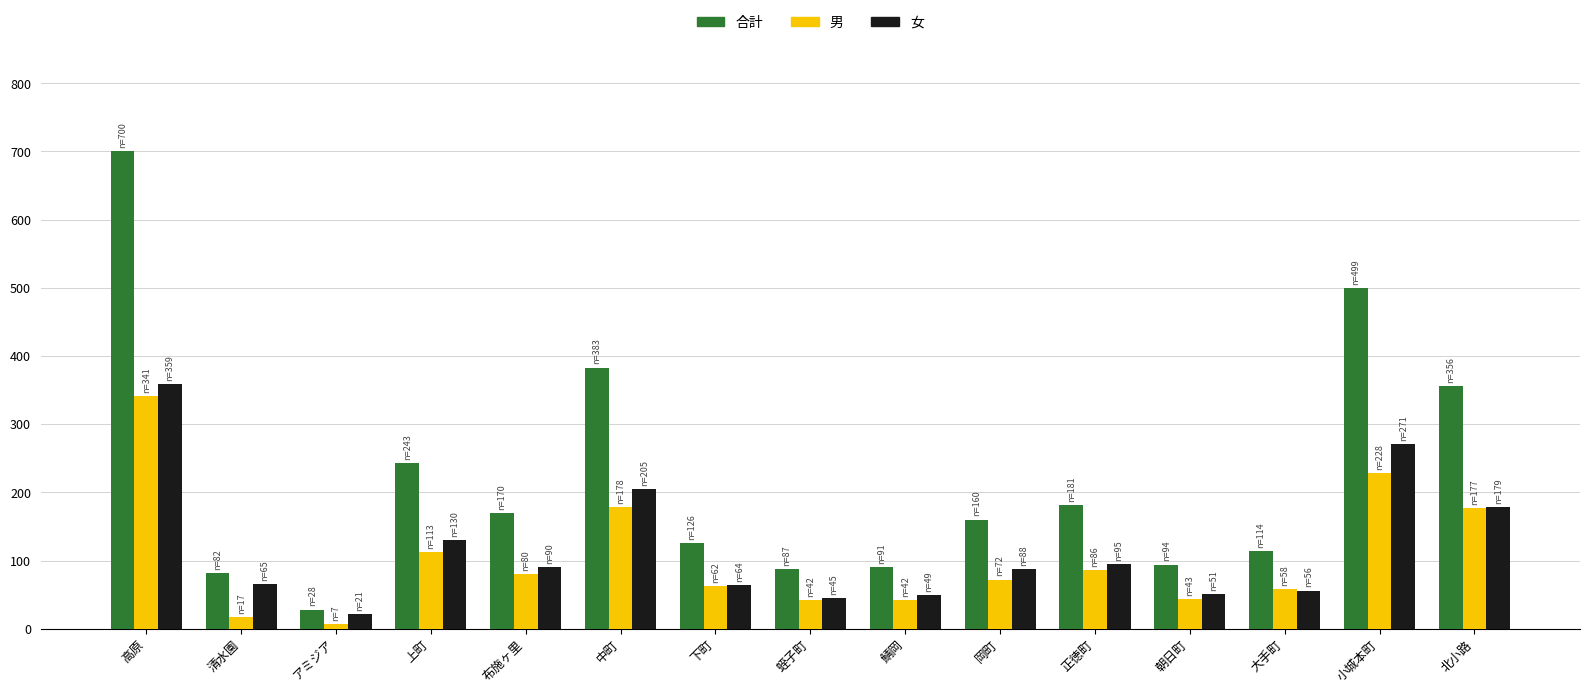

At which label does 女 reach its peak?

高原